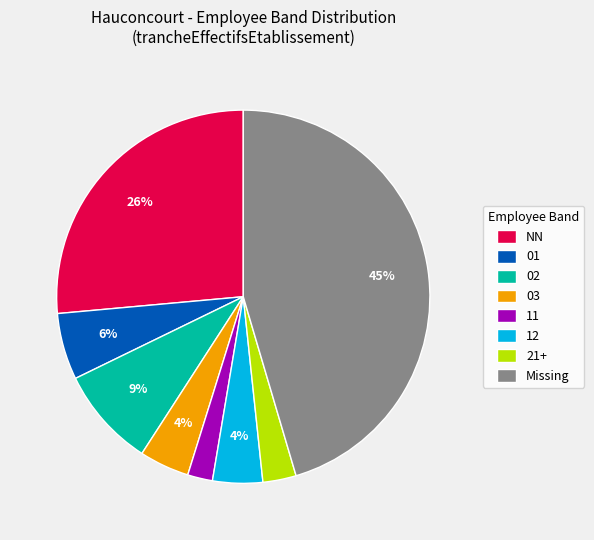

Which has a higher value, Missing or 21+?

Missing